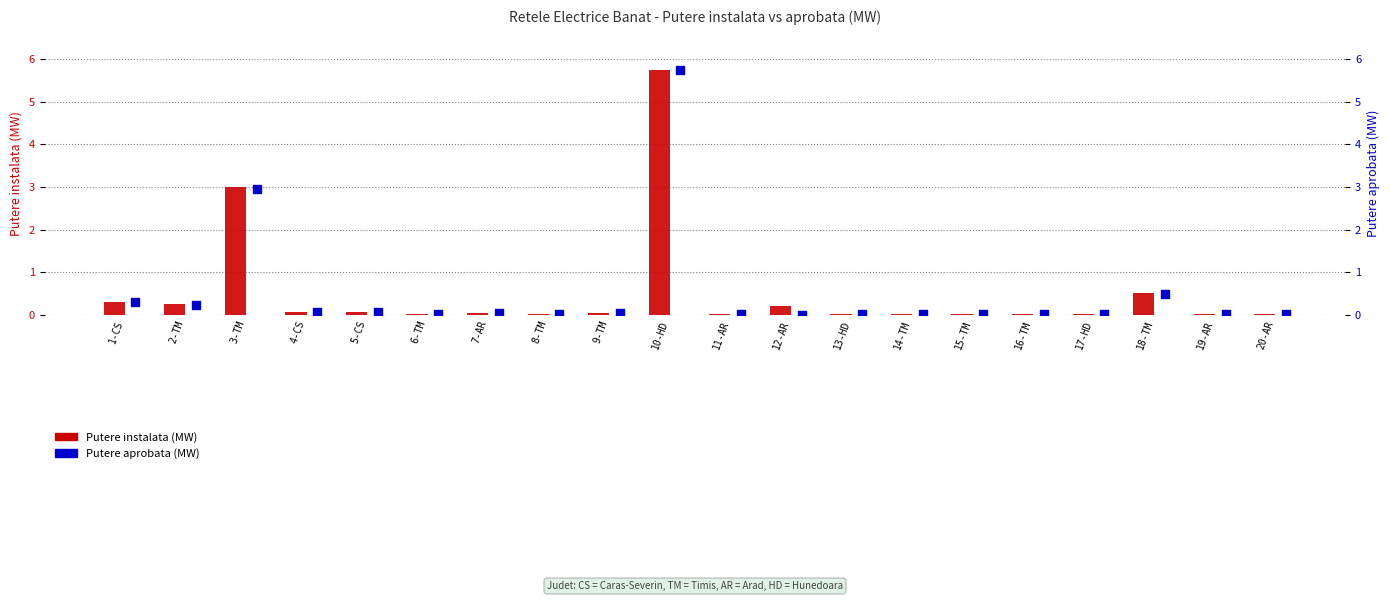

Which series has the widest spread of Y values?

Putere aprobata (MW)